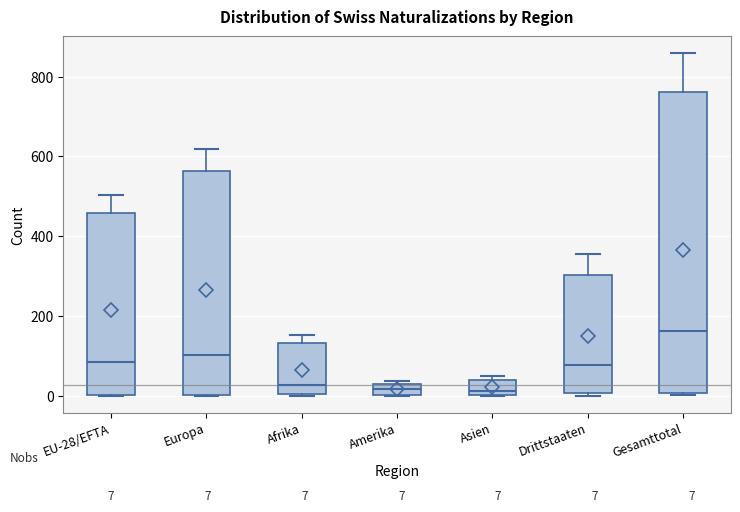

Comparing the boxes themselves (not the whiskers), which one is the tallest?

Gesamttotal